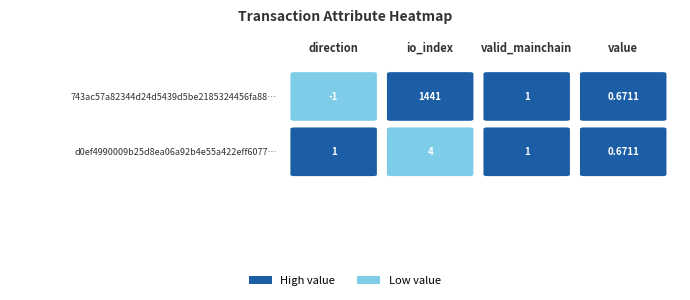

Reading left to right, transcribe all the data shown in this chart.

743ac57a82344d24d5439d5be2185324456fa88: -1.0	1441.0	1.0	0.7
d0ef4990009b25d8ea06a92b4e55a422eff6077: 1.0	4.0	1.0	0.7